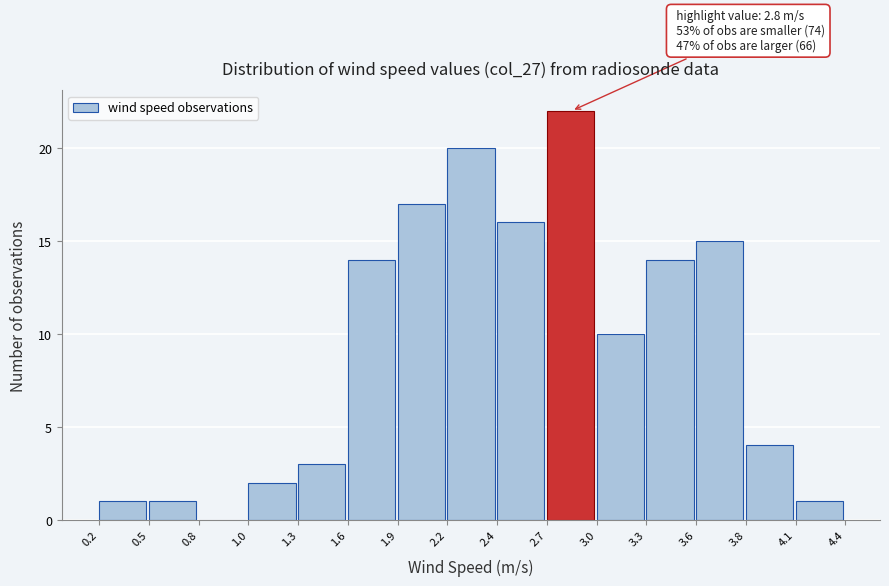

Which range on the x-axis has the tallest bar?

2.7 to 3.0